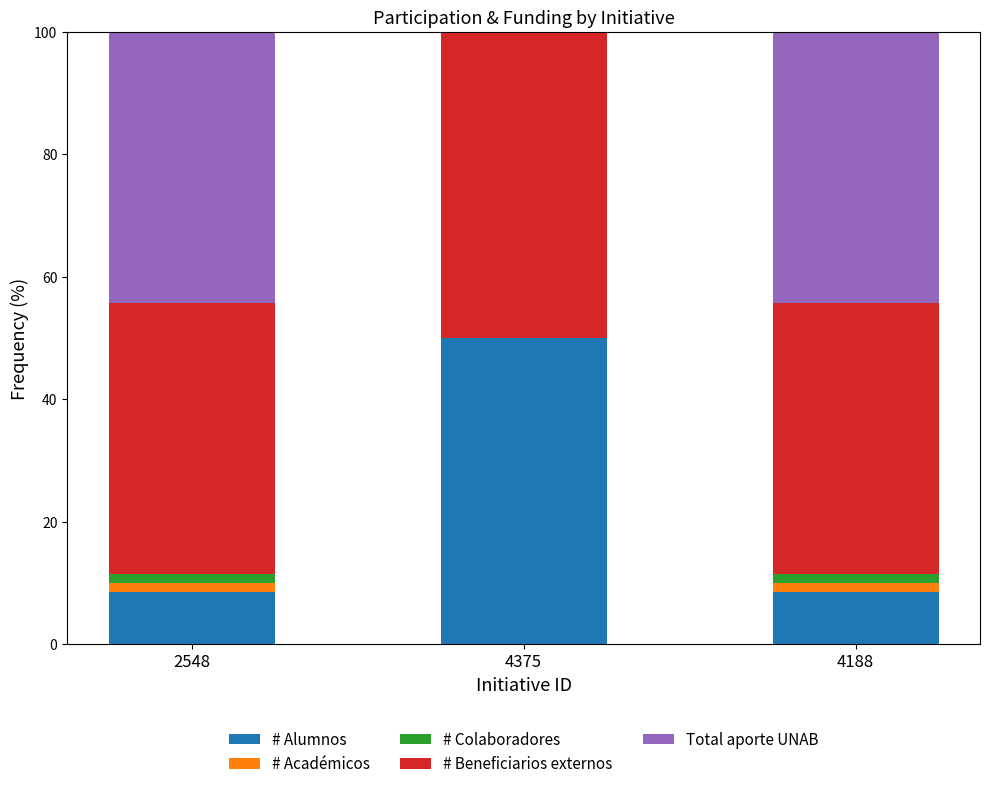

Which category has the highest value in the # Alumnos series?

4375